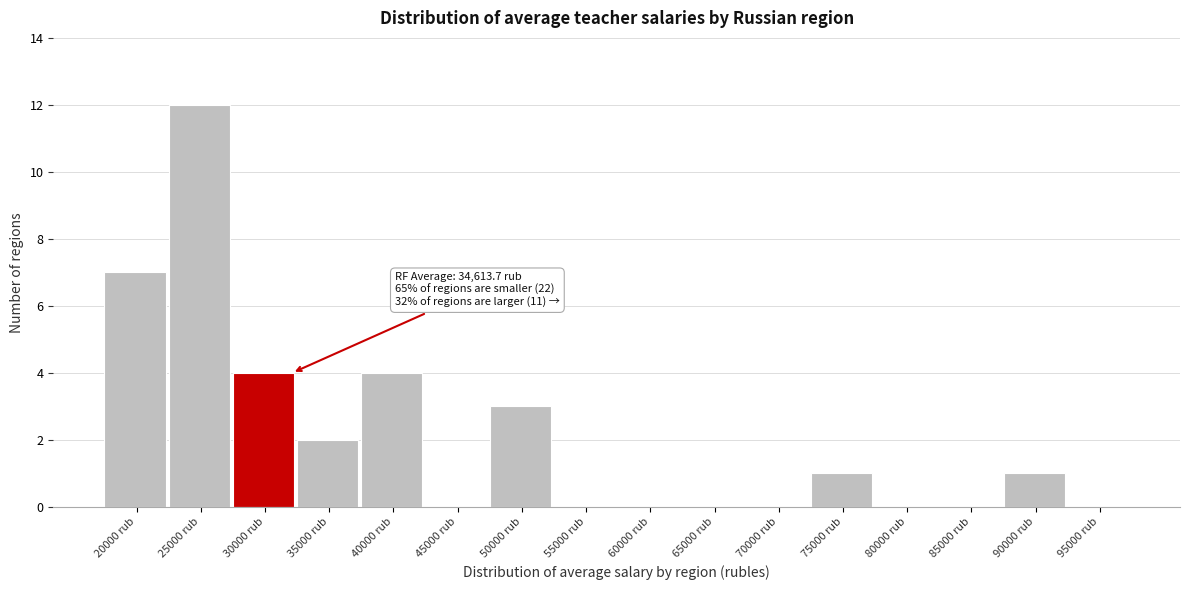

Reading right to left, list all the values displayed in this chart.

95000 rub=0	90000 rub=1	85000 rub=0	80000 rub=0	75000 rub=1	70000 rub=0	65000 rub=0	60000 rub=0	55000 rub=0	50000 rub=3	45000 rub=0	40000 rub=4	35000 rub=2	30000 rub=4	25000 rub=12	20000 rub=7